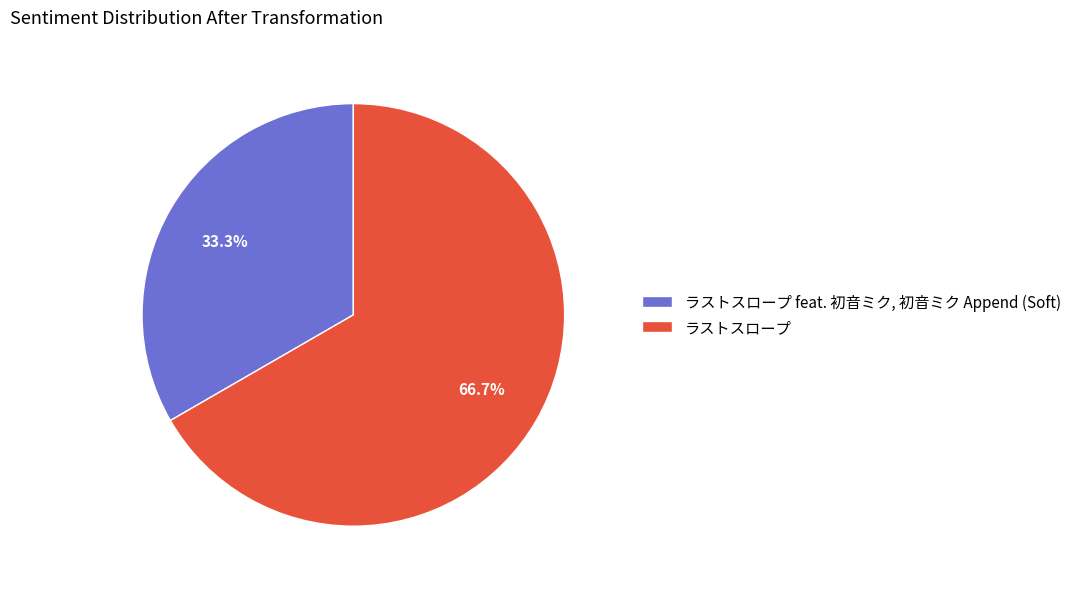

Which slice is the largest?

ラストスロープ